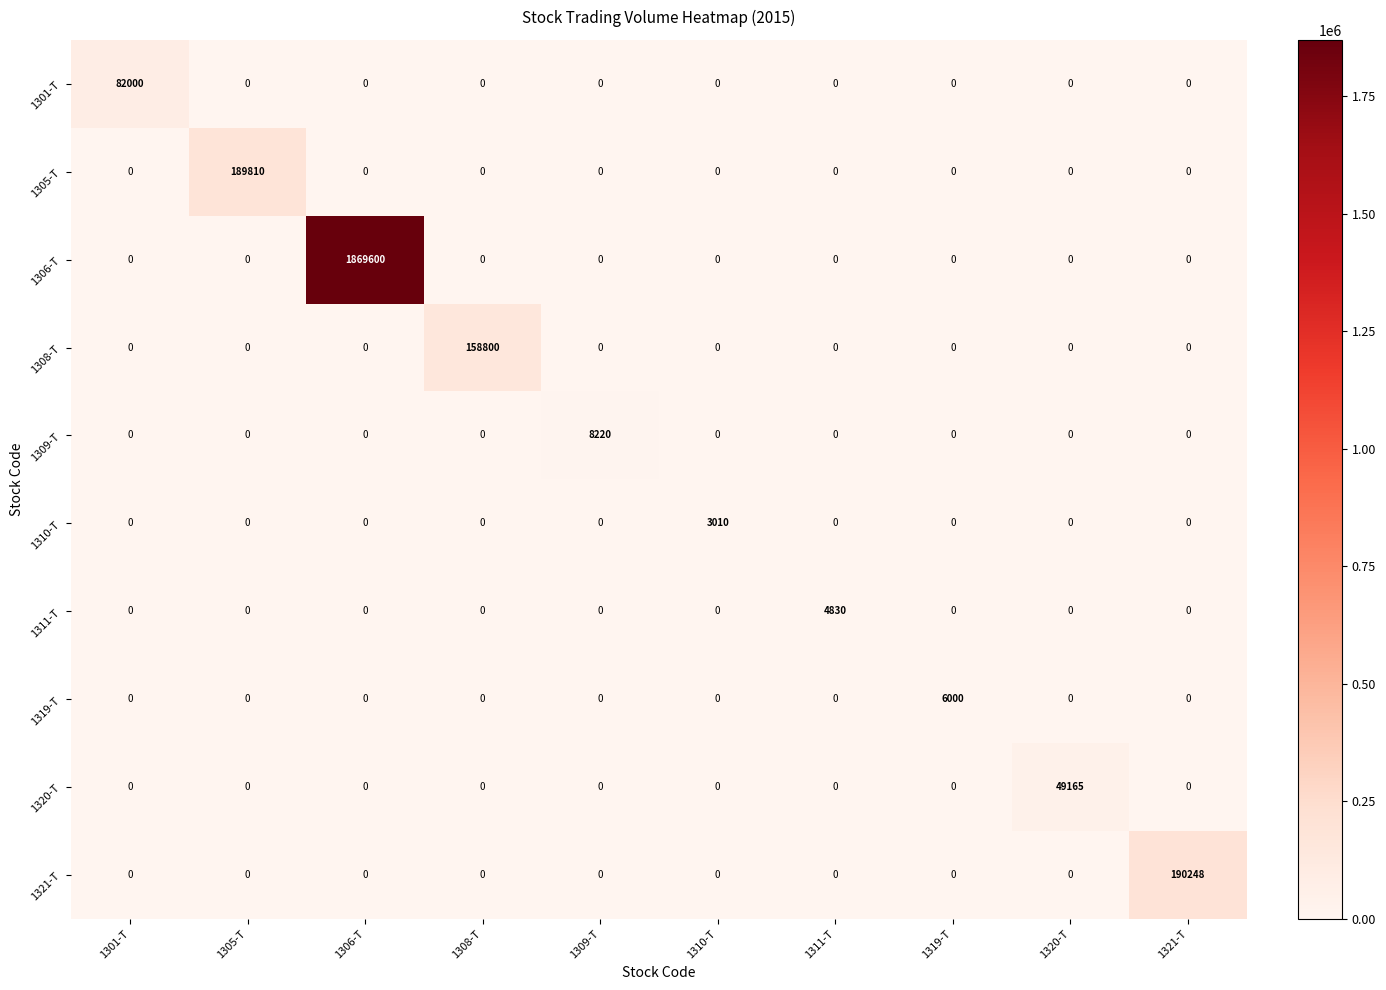

How many distinct data groups are displayed?

10